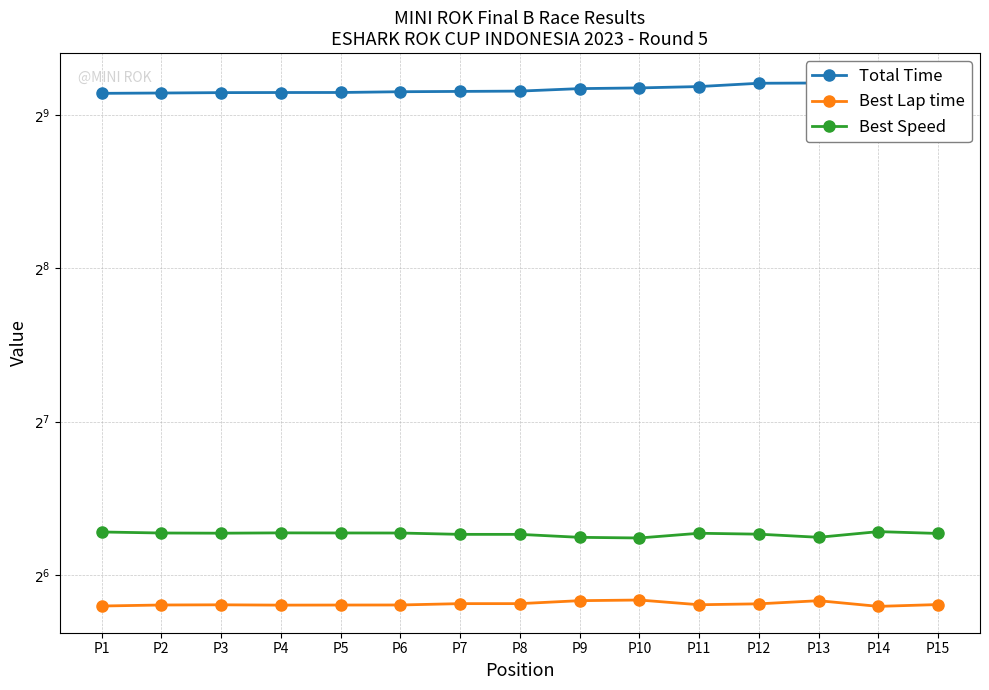

True or false: Best Lap time and Best Speed cross at least once.

False